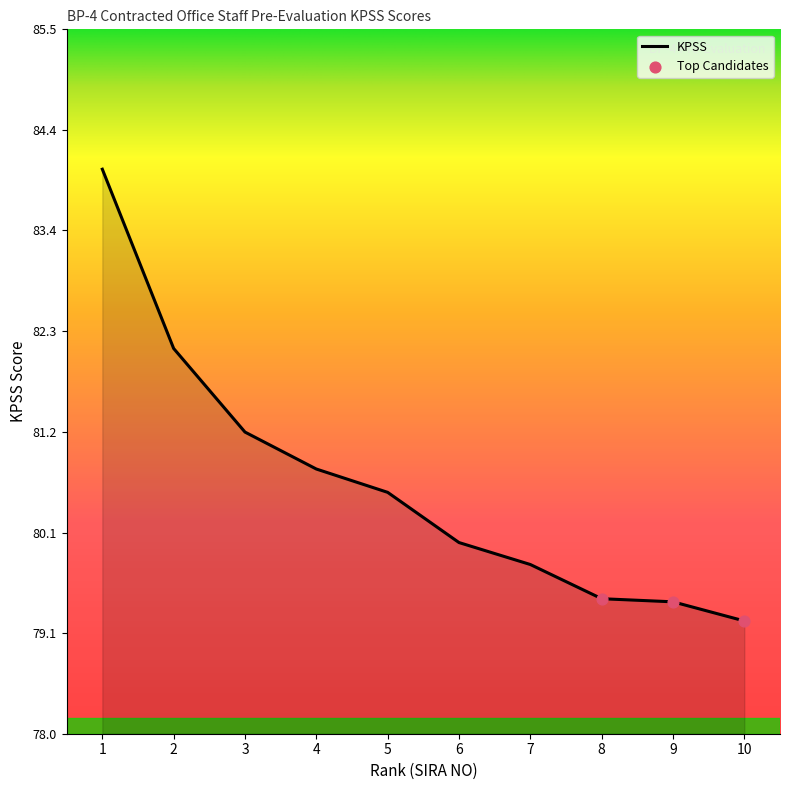

Approximately how many times larger is the value at 5 compared to 8?

1.0